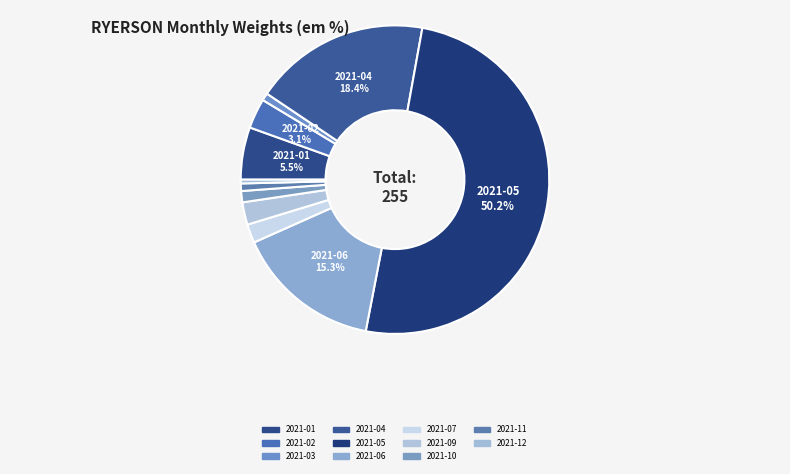

To the nearest percent, what is the average slice percentage?

9%